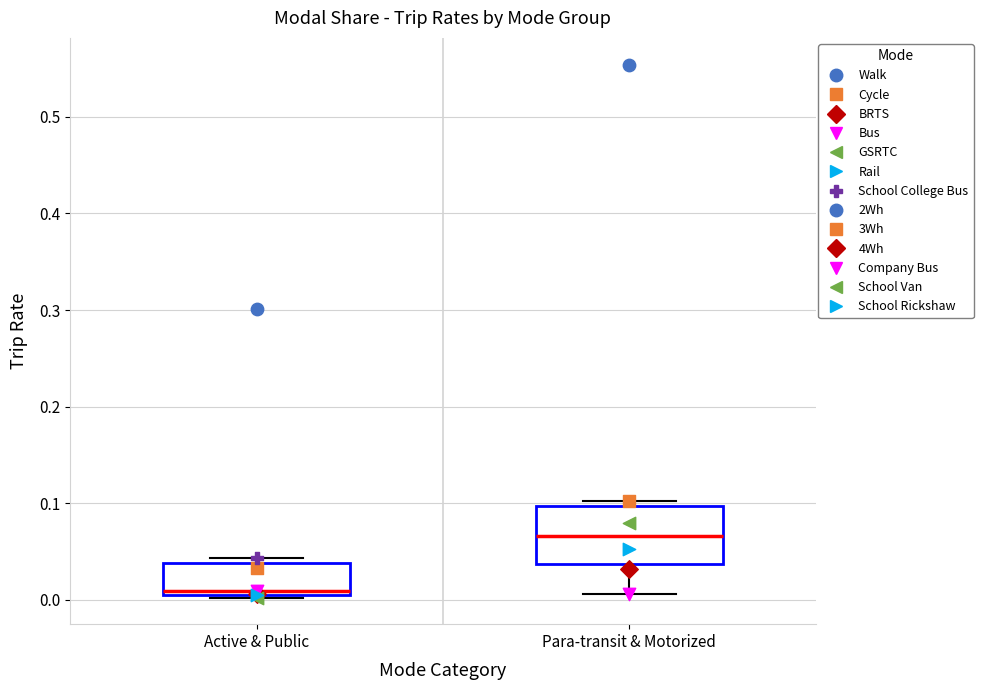

Which box is the tallest, from its lower edge to its upper edge?

Para-transit & Motorized